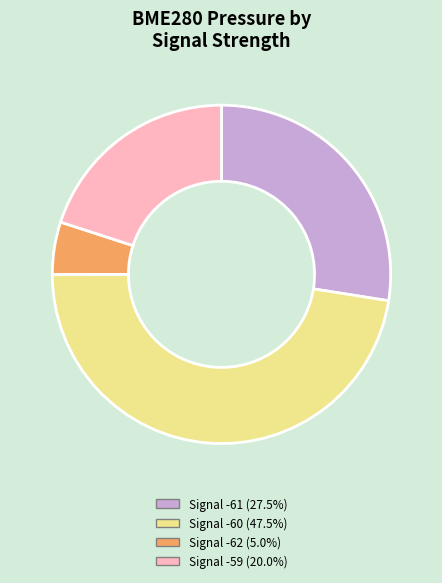

Does any single category account for the majority?

No